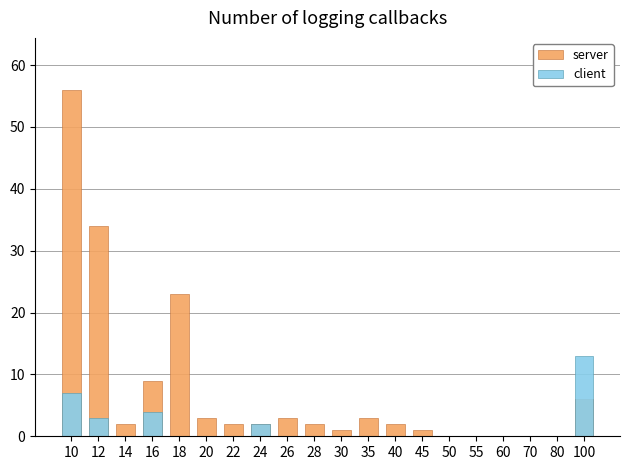

Reading left to right, list all the values displayed in this chart.

server: 56	34	2	9	23	3	2	2	3	2	1	3	2	1	0	0	0	0	0	6
client: 7	3	0	4	0	0	0	2	0	0	0	0	0	0	0	0	0	0	0	13